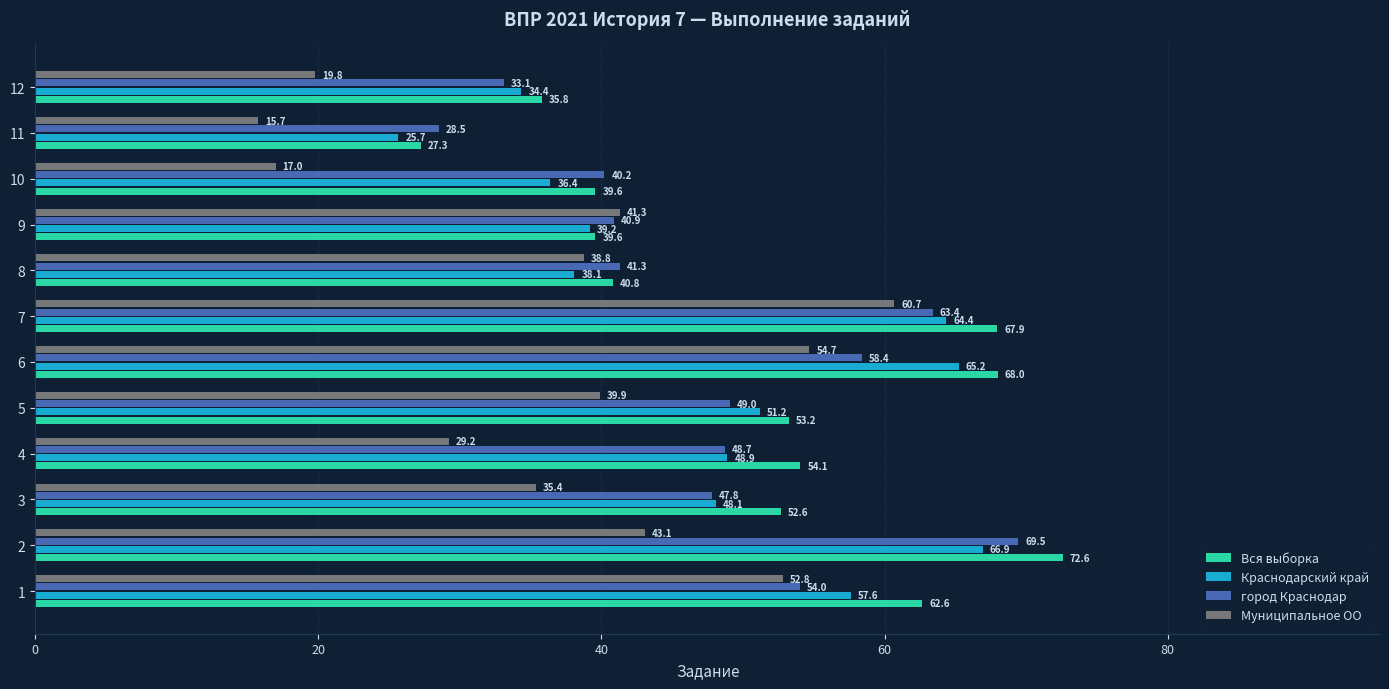

What is the sum of all Вся выборка values?

614.1